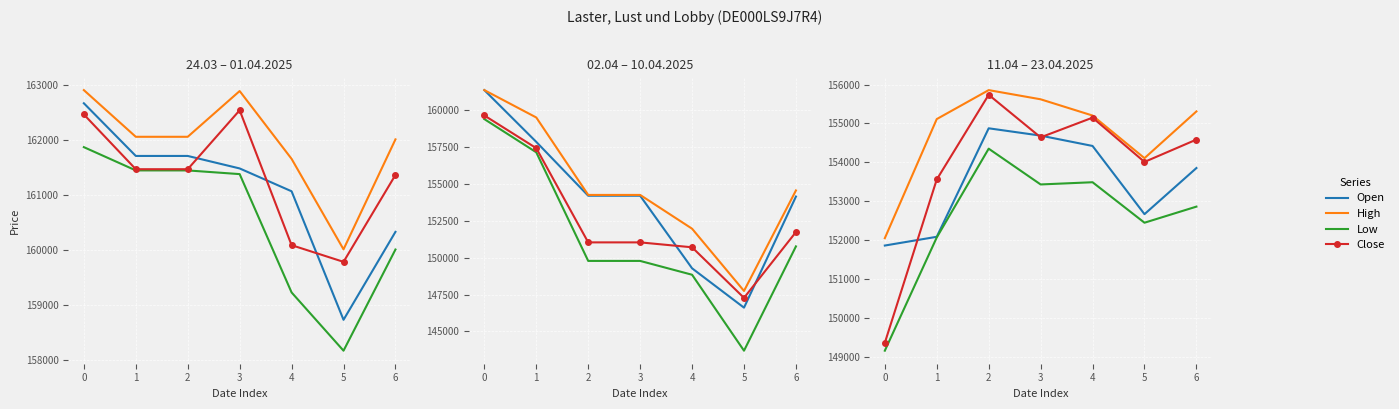

True or false: High and Open intersect in this chart.

False